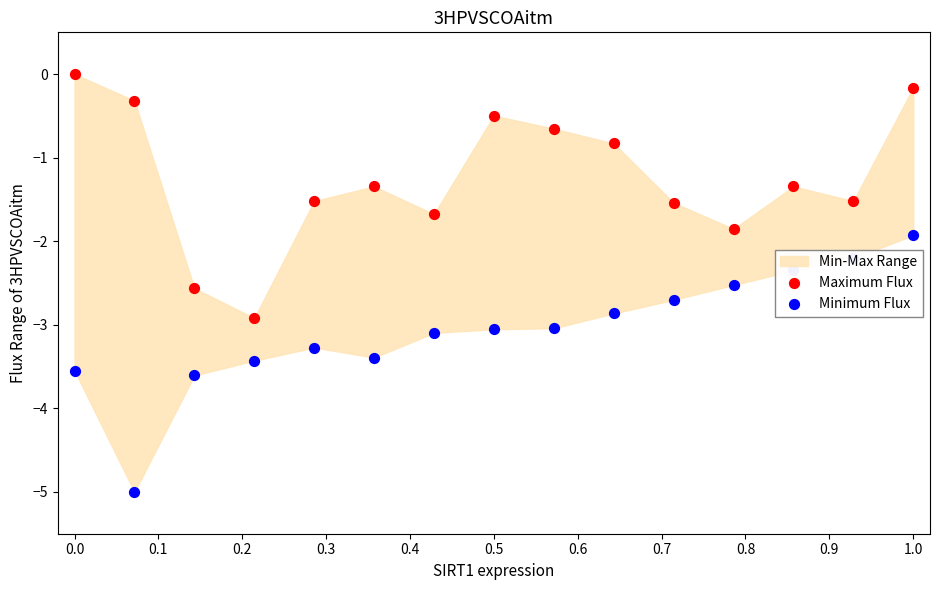

Which series reaches the minimum Y coordinate?

Minimum Flux